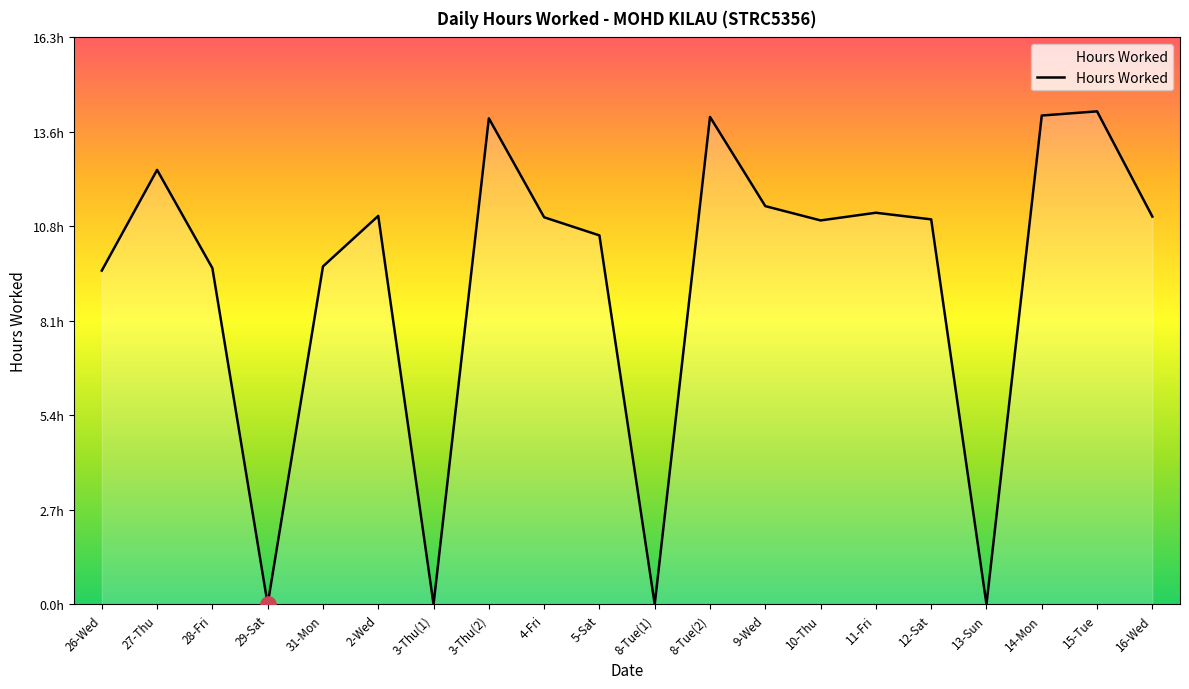

What is the ratio of the value at 12-Sat to the value at 26-Wed?

1.2